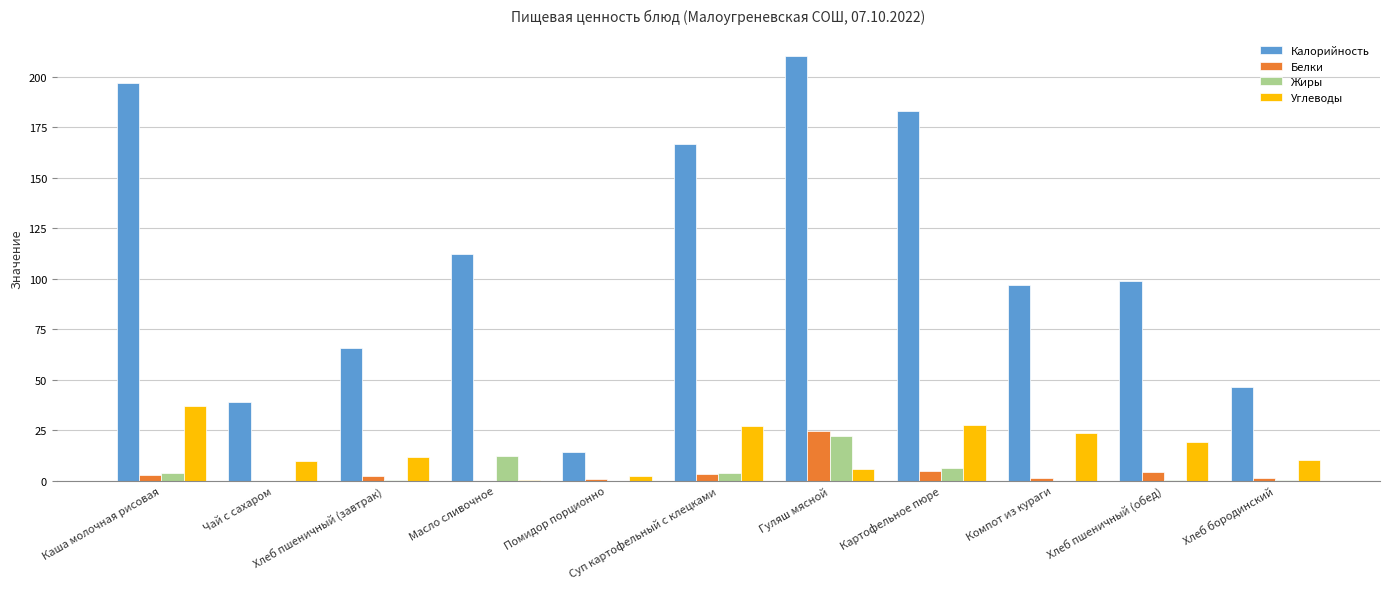

The value of Калорийность at Компот из кураги is 65.9. True or false?

False